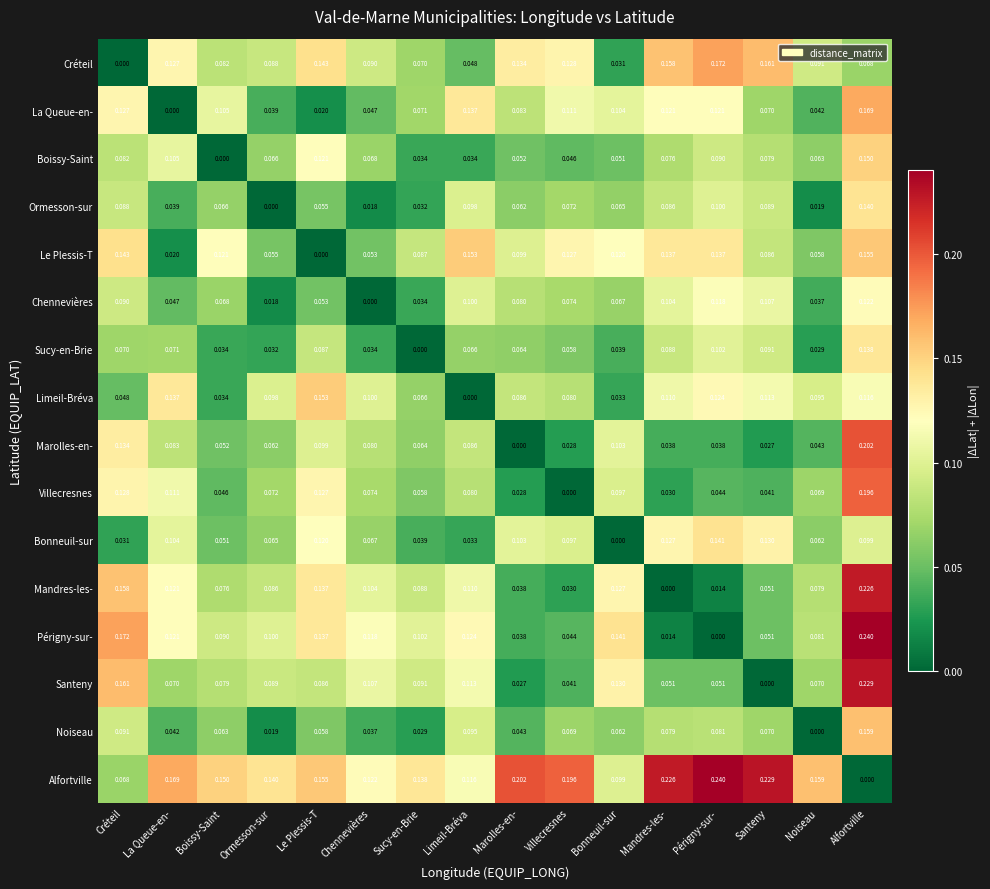

At which label does Noiseau reach its peak?

Alfortville